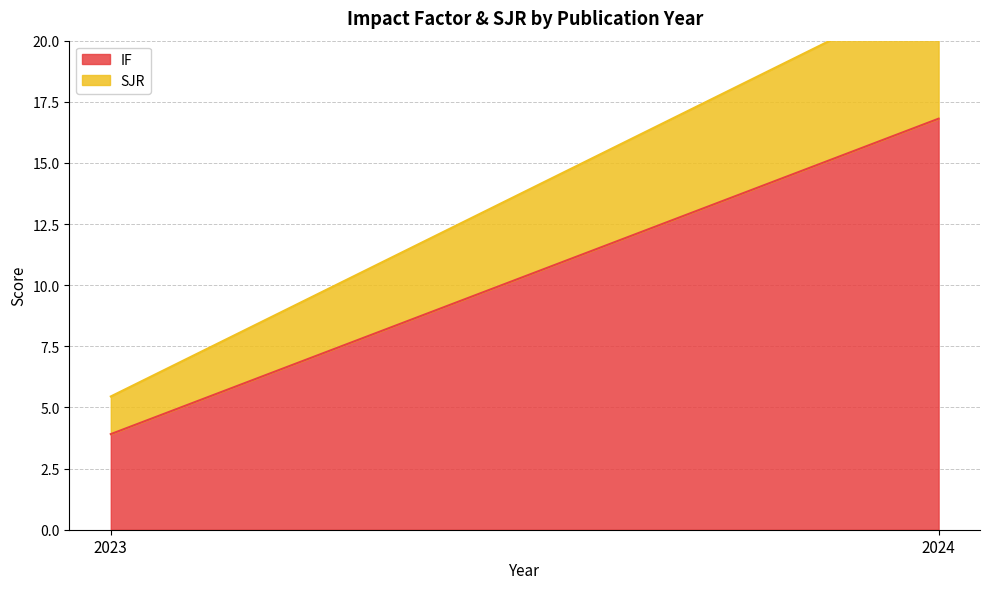

Reading right to left, list all the values displayed in this chart.

IF: 2024=16.8	2023=3.9
SJR: 2024=5.4	2023=1.5